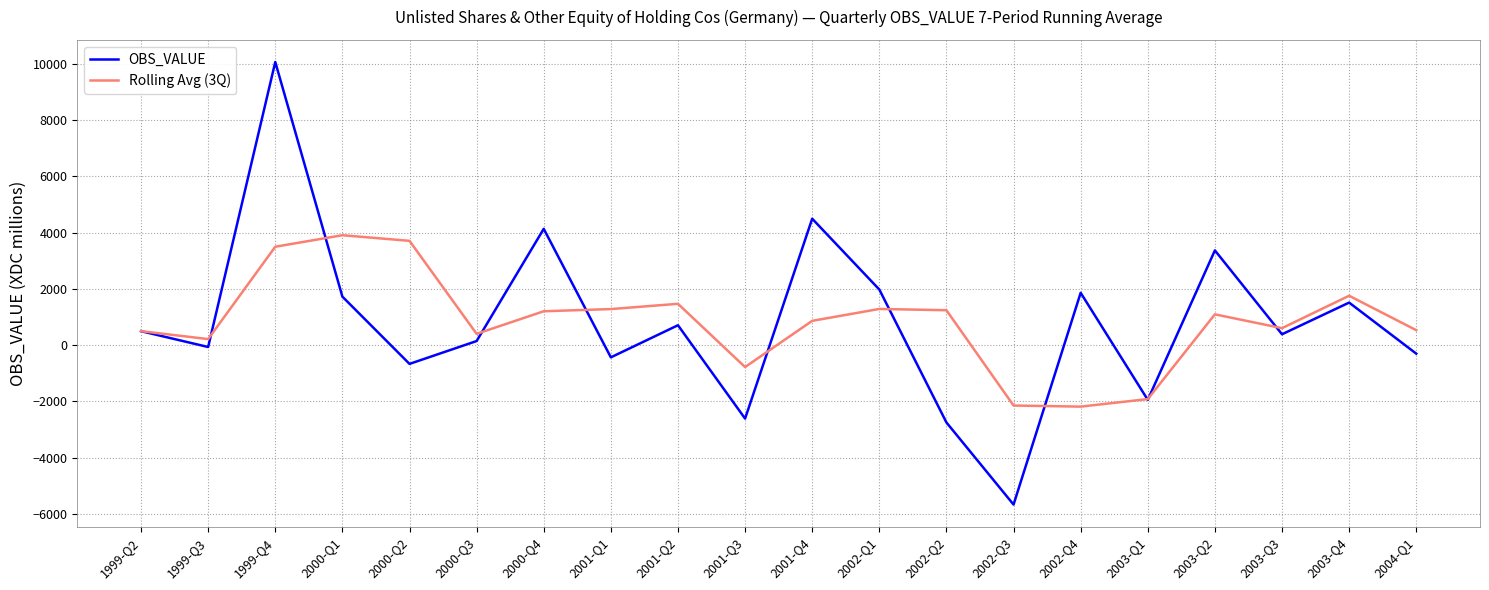

Between 1999-Q4 and 2002-Q1, which series saw the biggest shift?

OBS_VALUE